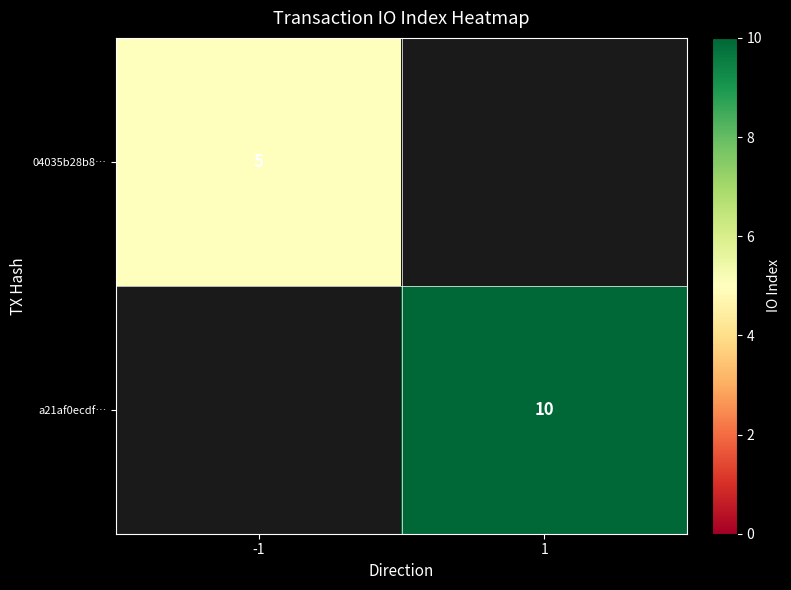

What is the difference between the highest and lowest values at -1?

5